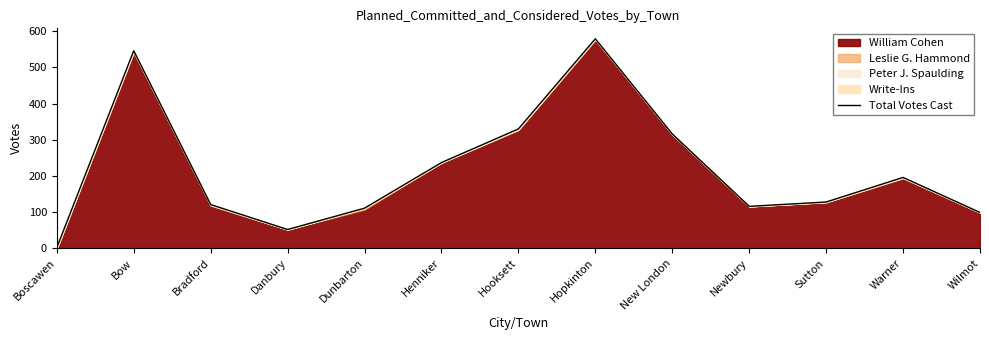

What is the difference between the second highest and second lowest values?

494